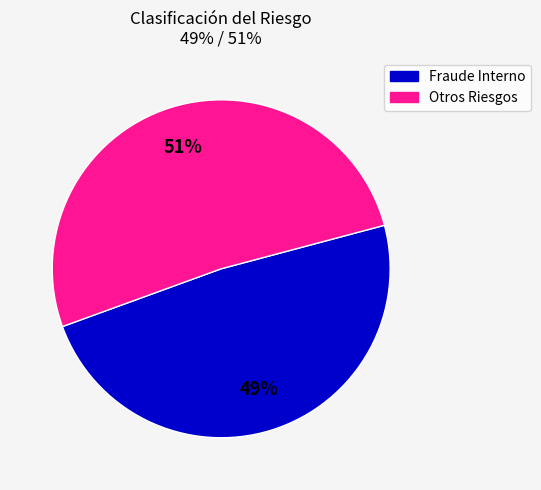

Does any single category account for the majority?

Yes